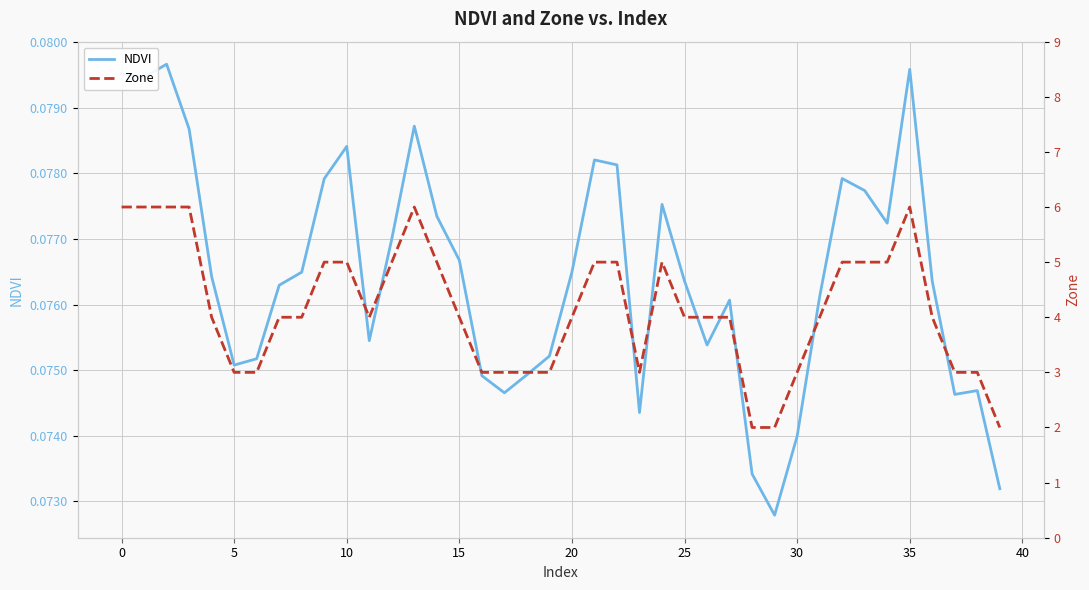

Where is Zone nearest to the value 4?

15